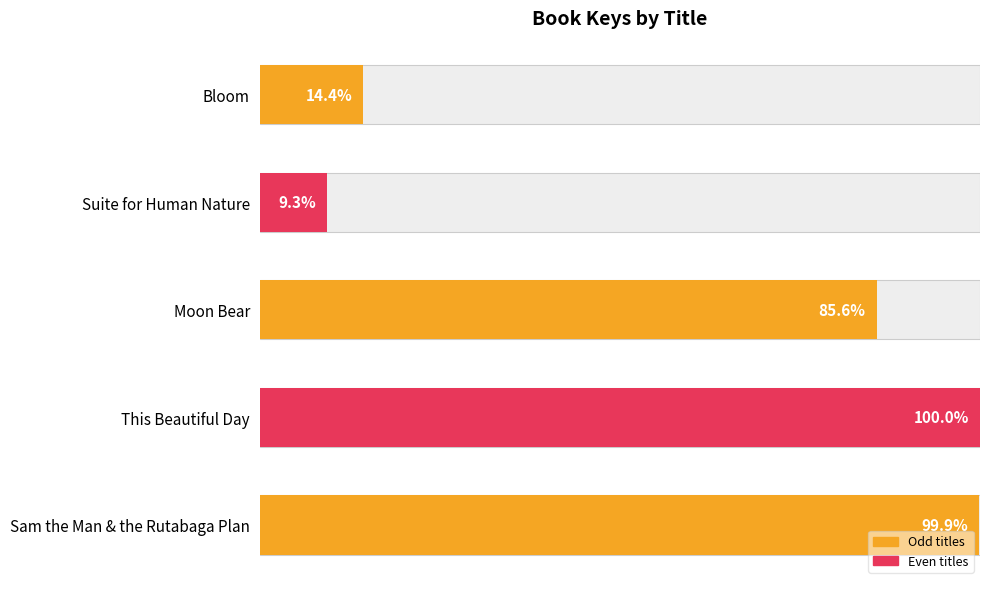

Is it true that the value at Sam the Man & the Rutabaga Plan is 168.7?

False